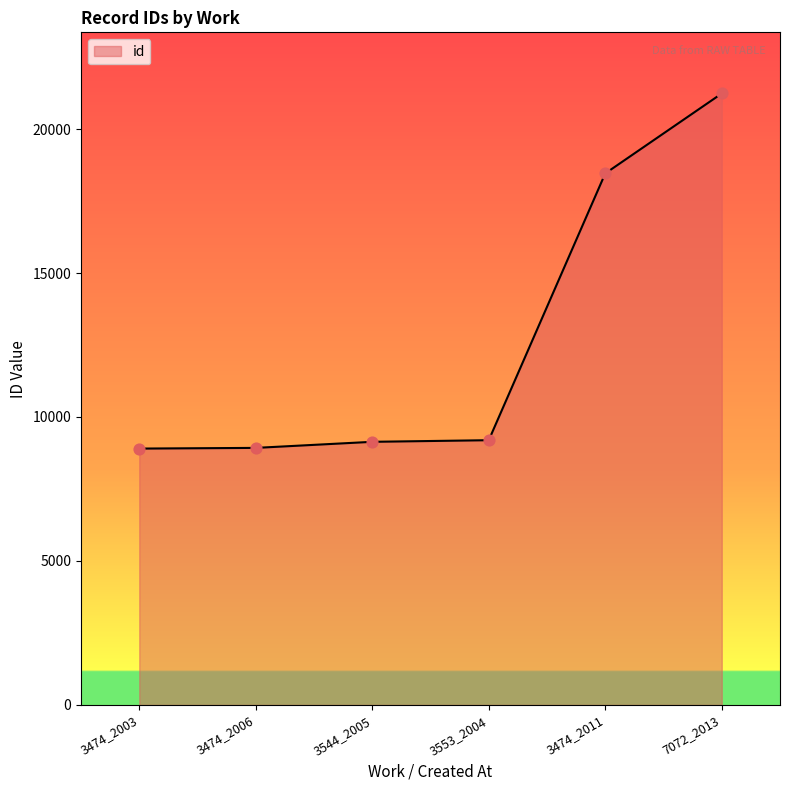

What is the change in value from 3474_2006 to 3474_2011?

+9531